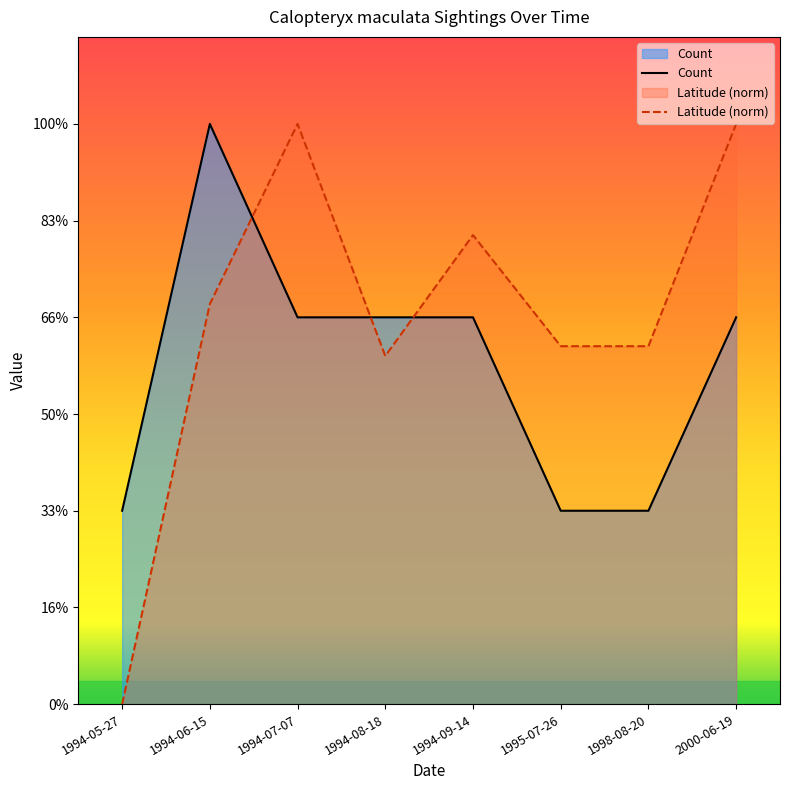

Where is the first local maximum for Count?

1994-06-15